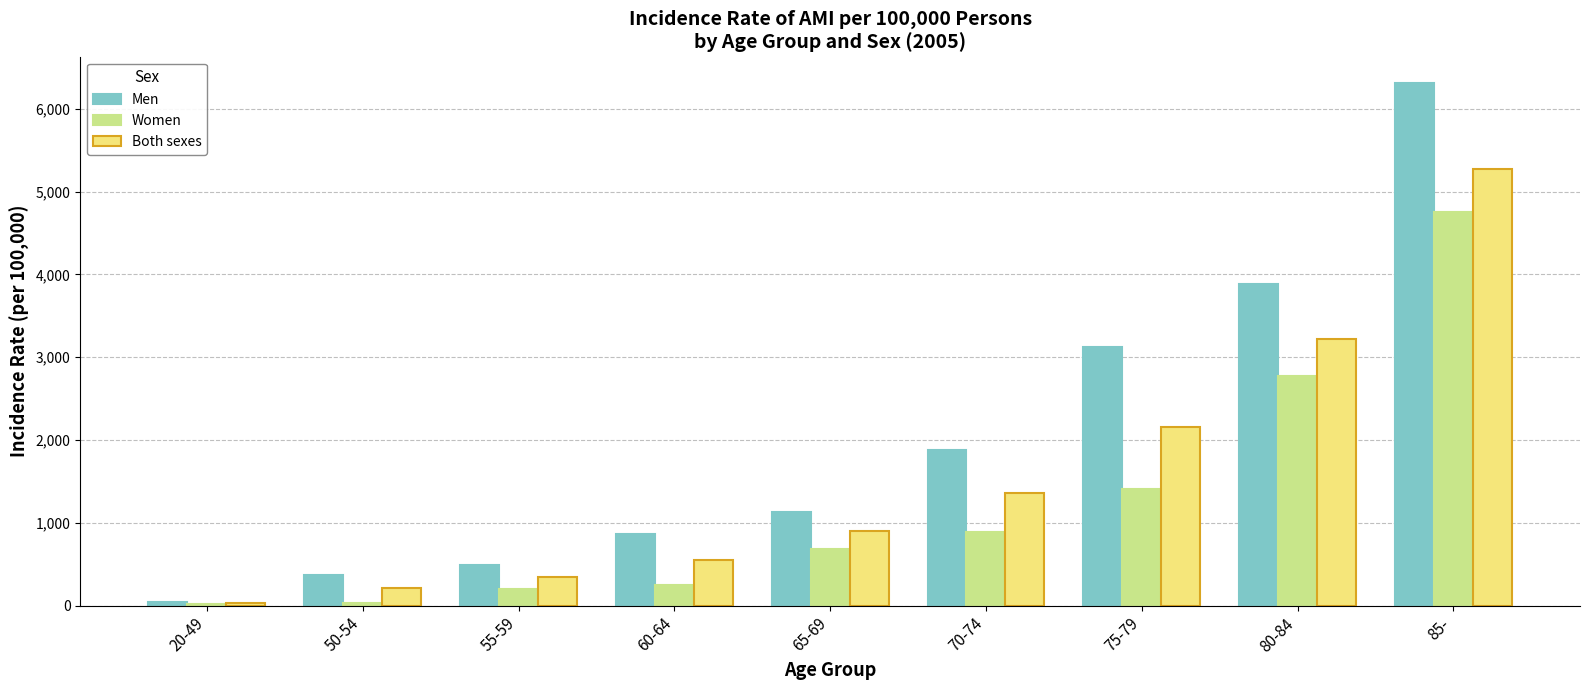

What is the minimum value shown in the chart?

20